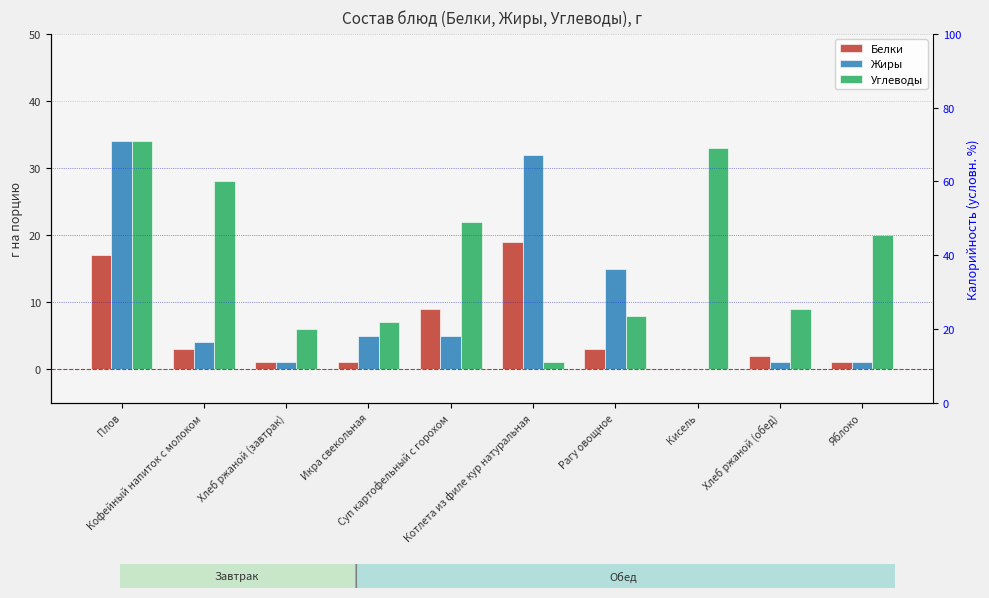

What is the difference between the Жиры values at Яблоко and Кисель?

1